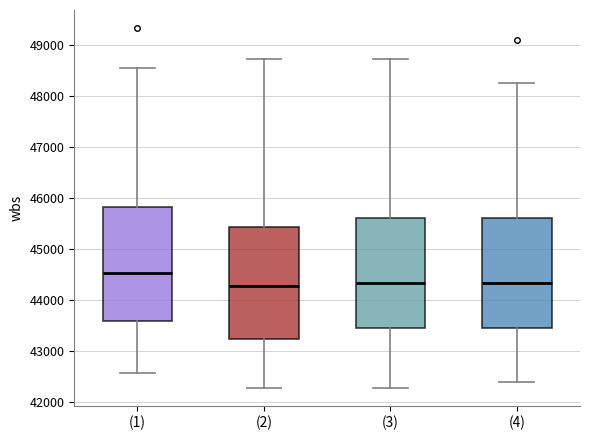

Reading left to right, transcribe this box plot: for each box, give where its median line is, the range the box spans, and where its two whiskers end, as read against the y-axis. The values are not printed on the chart, so give them approximately, as read against the axis.

(1): median 44500, box 43600 to 45800, whiskers 42600 to 48500
(2): median 44300, box 43200 to 45400, whiskers 42300 to 48700
(3): median 44300, box 43500 to 45600, whiskers 42300 to 48700
(4): median 44300, box 43500 to 45600, whiskers 42400 to 48300